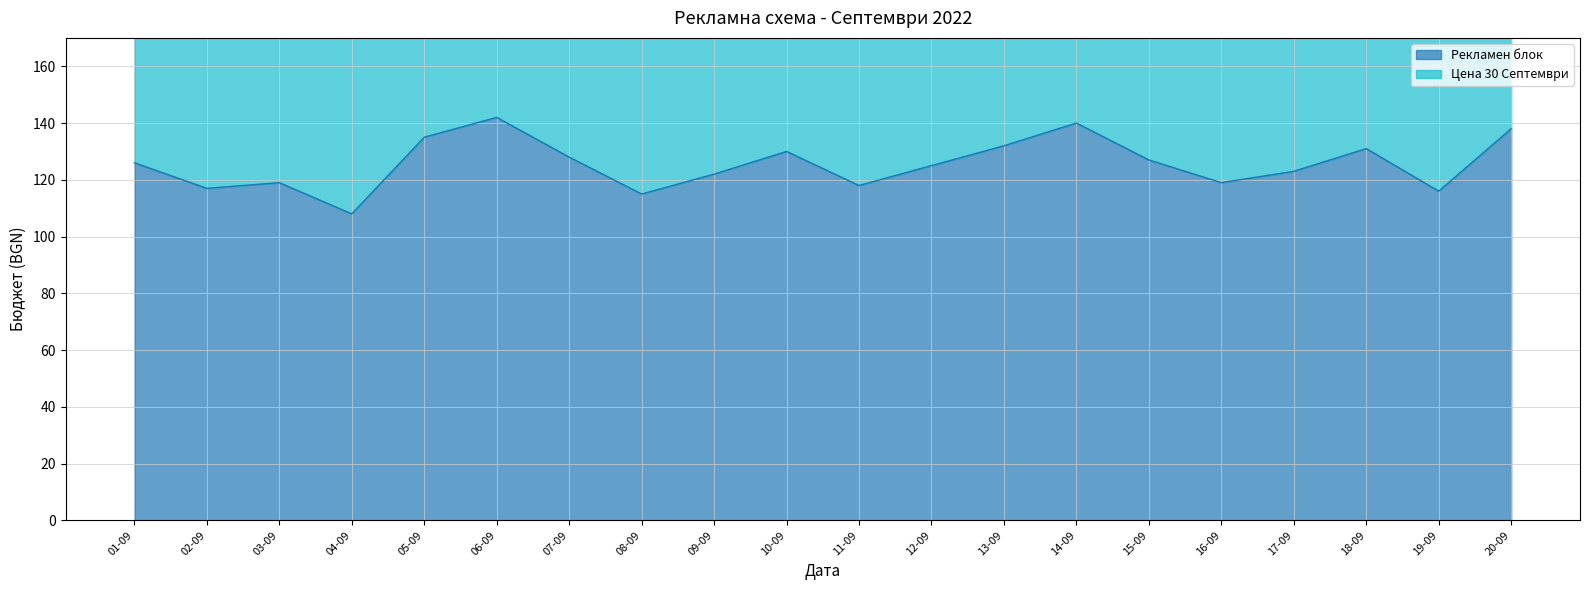

At which category is the sum across all series the highest?

06-09